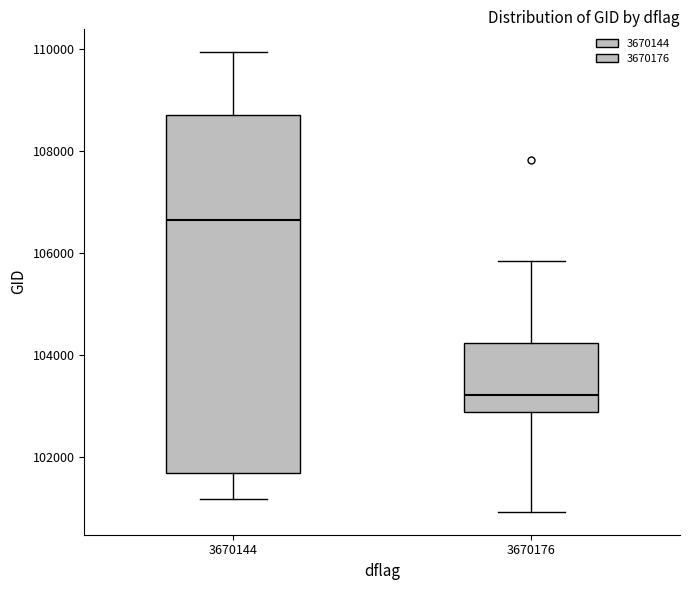

Which box is the tallest, from its lower edge to its upper edge?

3670144